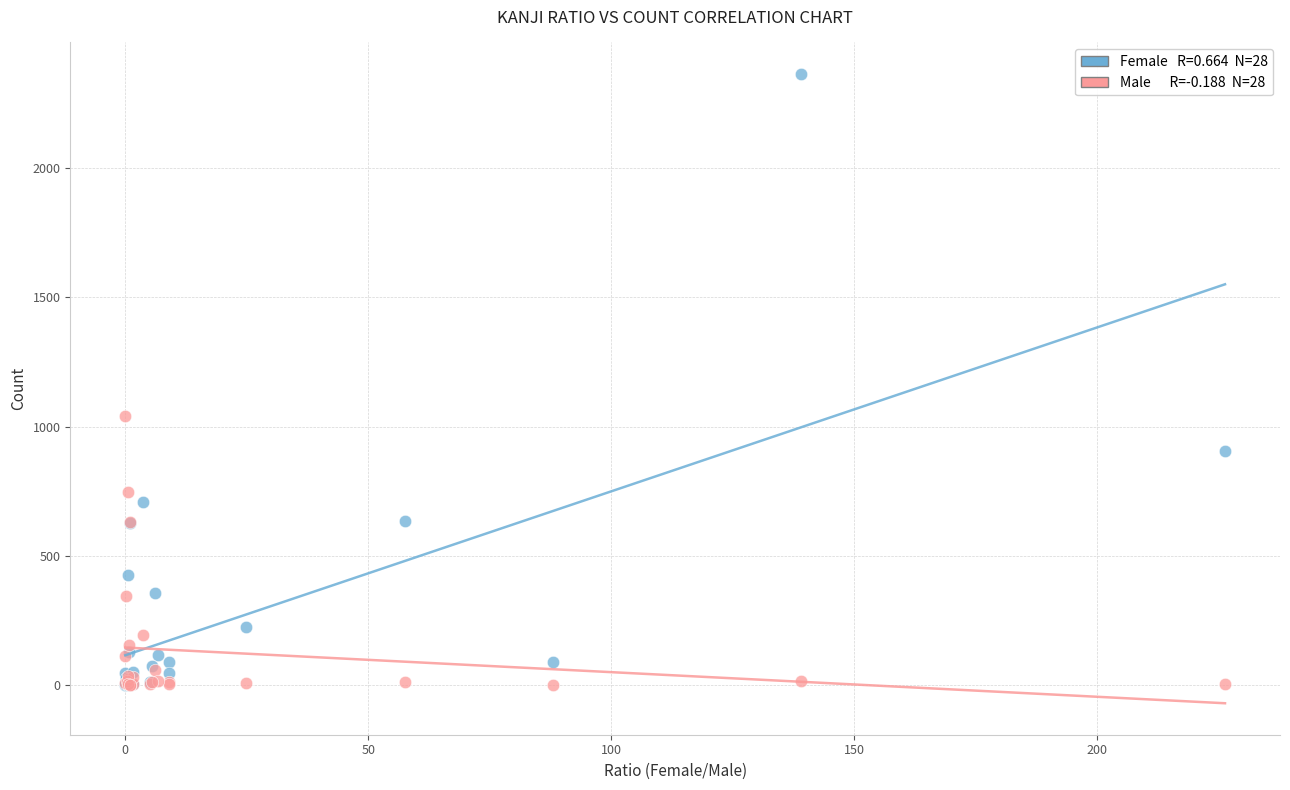

Across all series, what Y value is closest to 1182?

1039